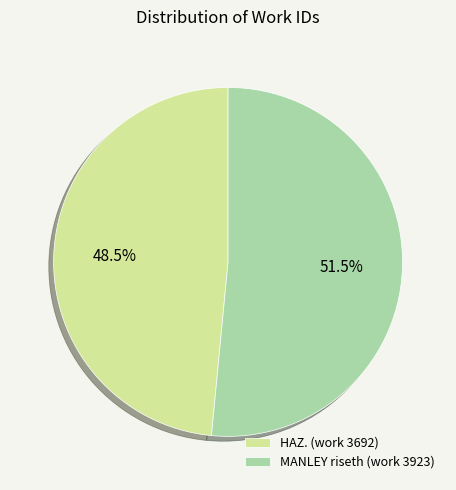

To the nearest percent, what is the difference between the largest and smallest slice percentages?

3%